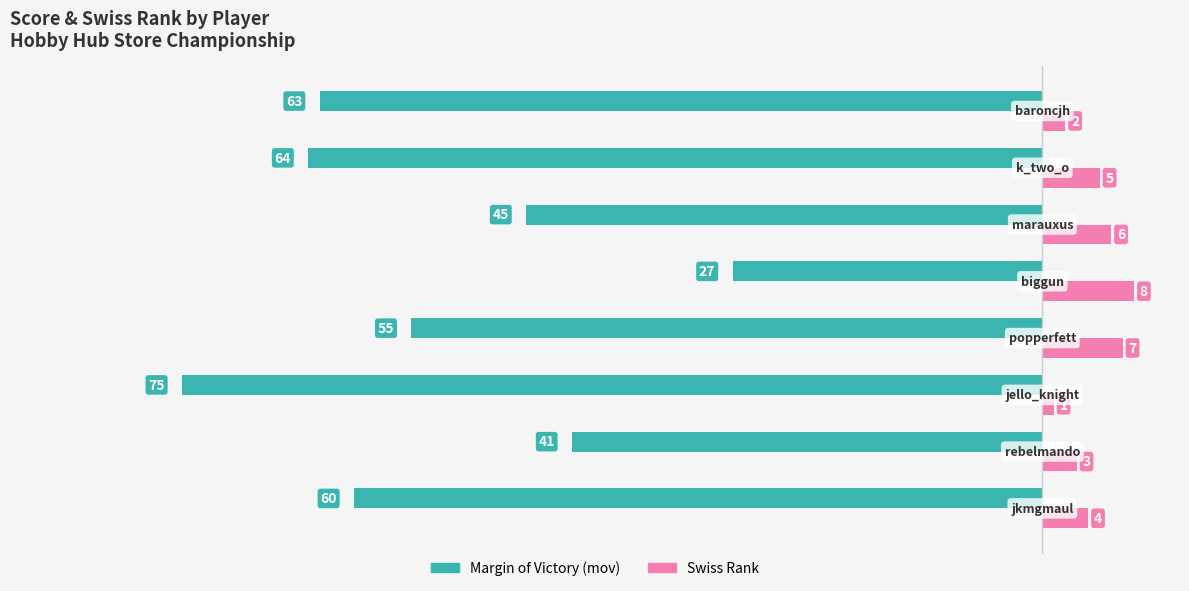

What is the maximum value shown in the chart?

8